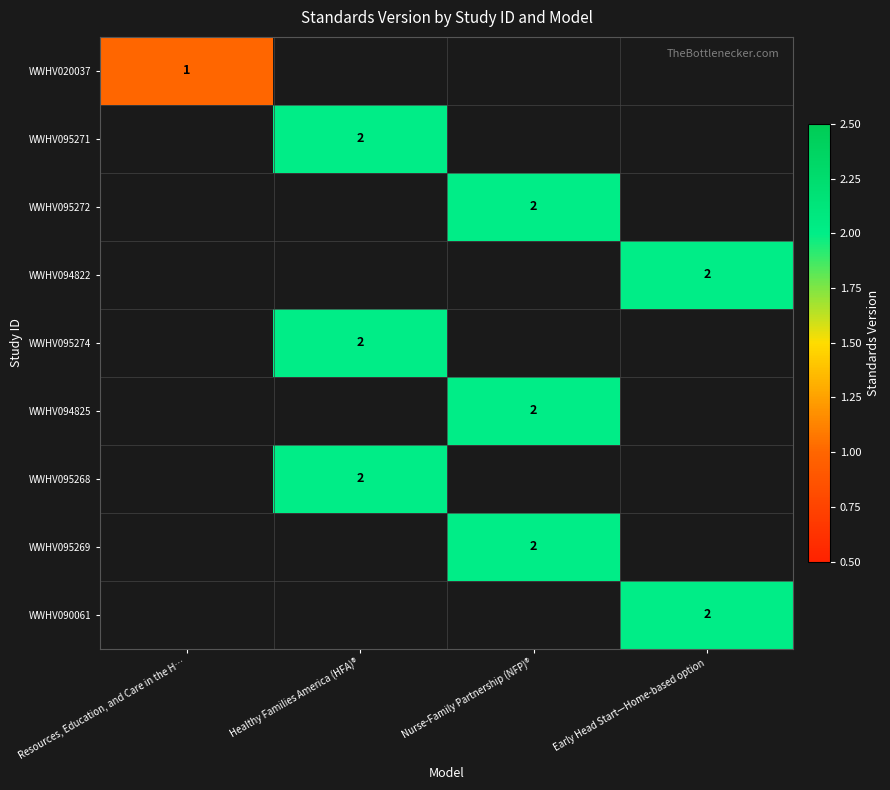

The WWHV090061 series shows 3 at Early Head Start—Home-based option. True or false?

False